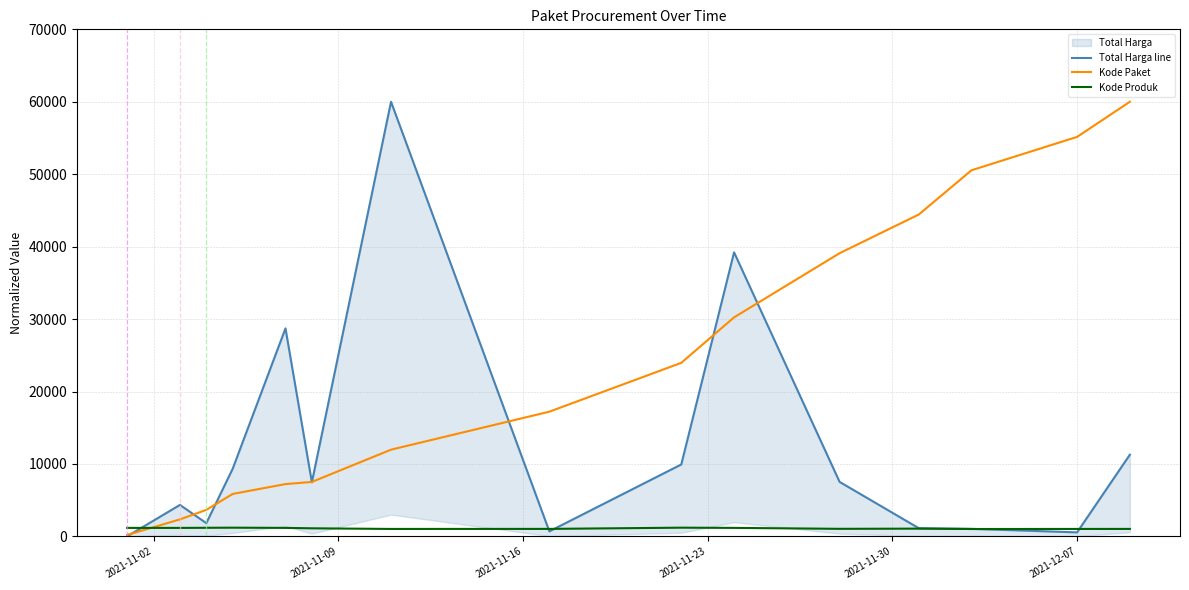

Which series has the largest range (max minus min)?

Total Harga line